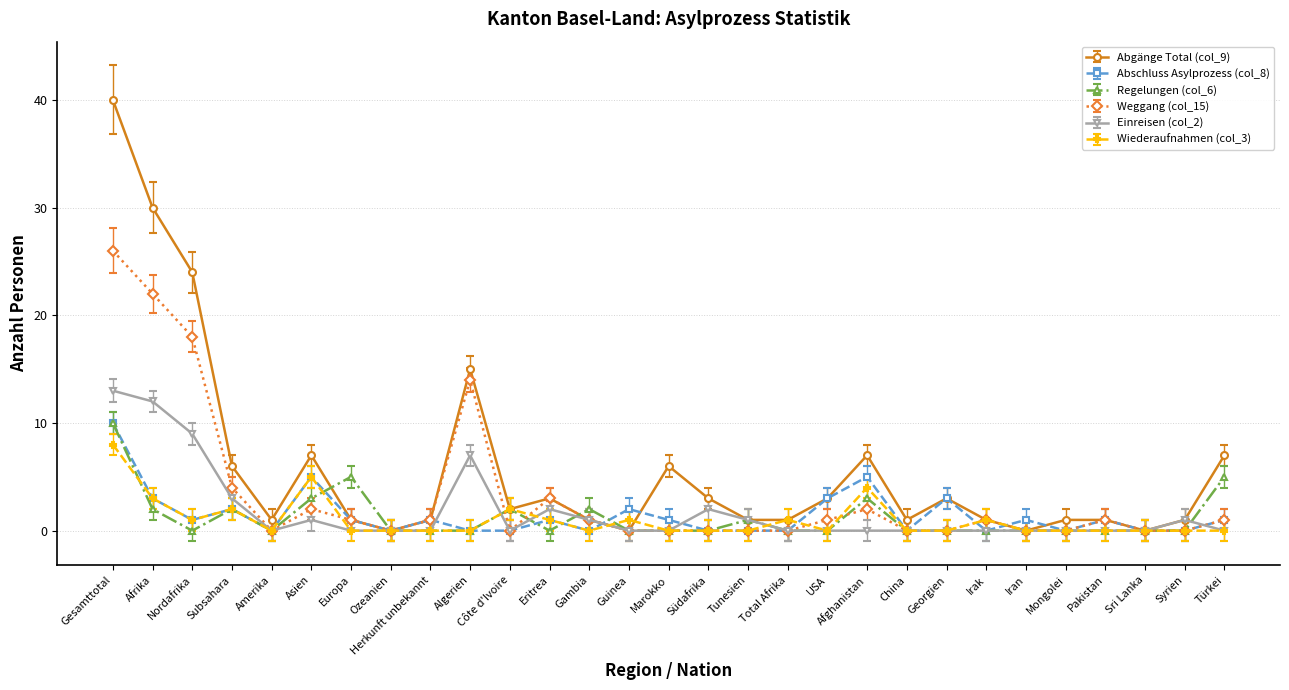

The Einreisen (col_2) series shows -7 at USA. True or false?

False